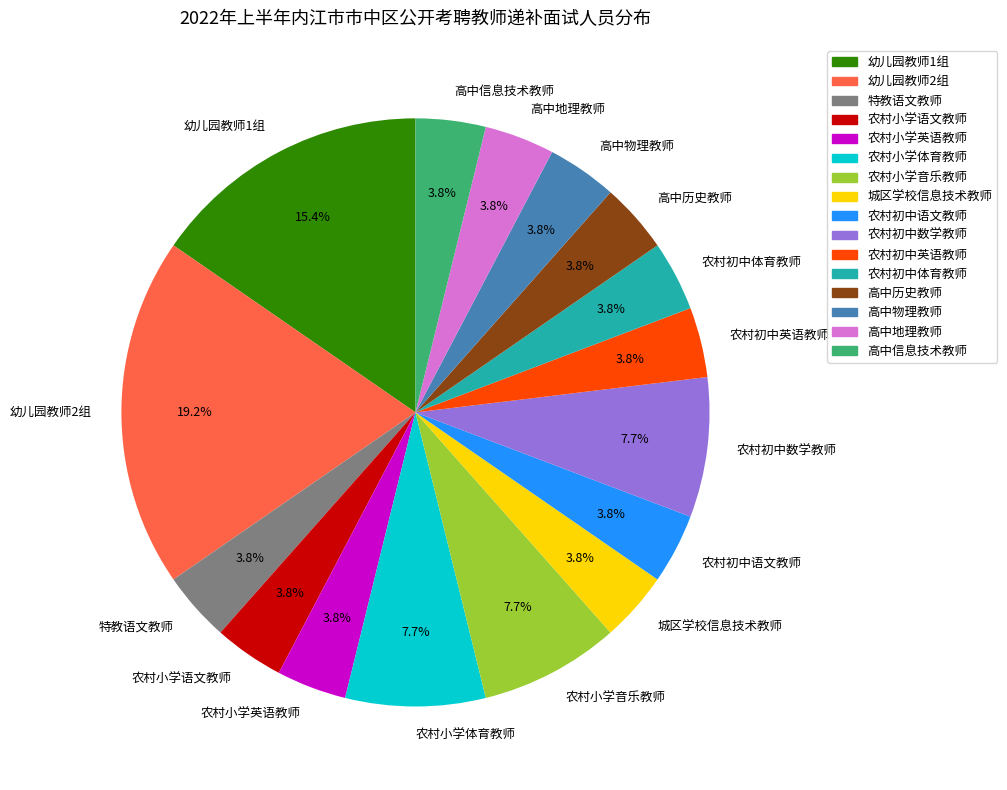

To the nearest percent, what percentage of the pie is 高中物理教师?

4%